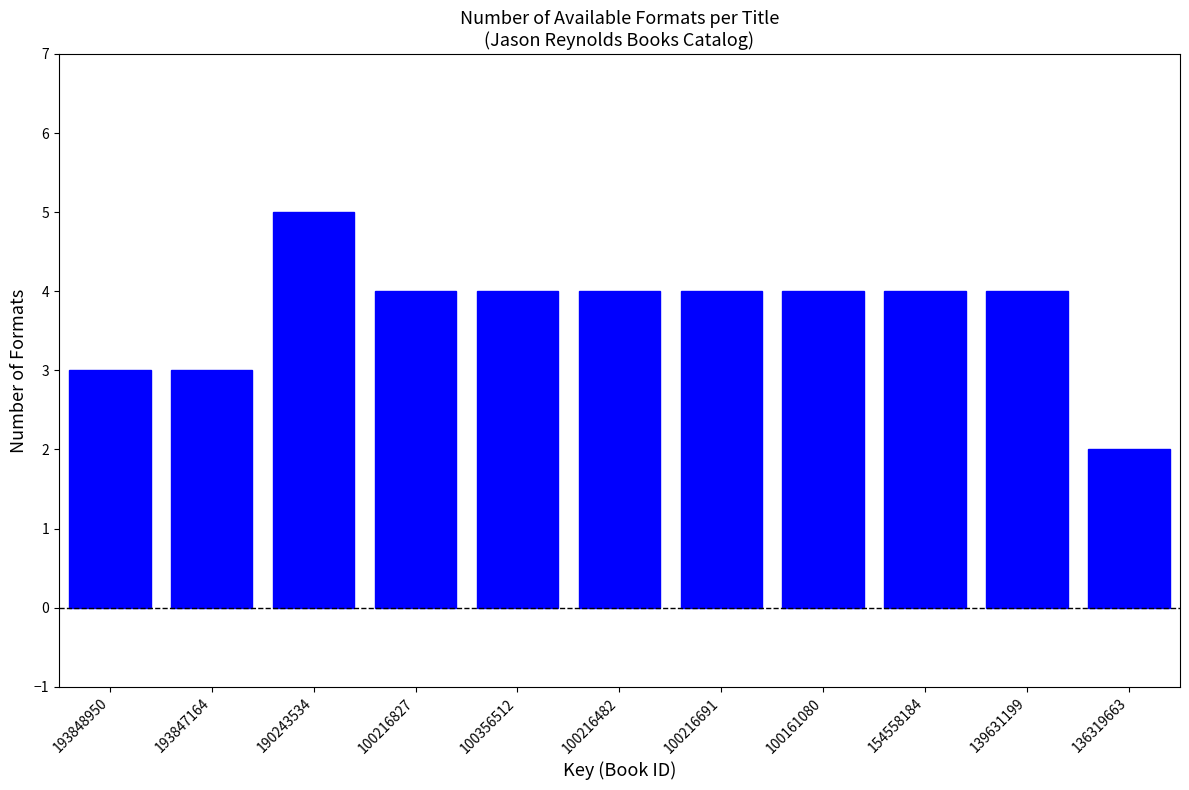

Reading right to left, what are all the values shown in this chart?

2	4	4	4	4	4	4	4	5	3	3